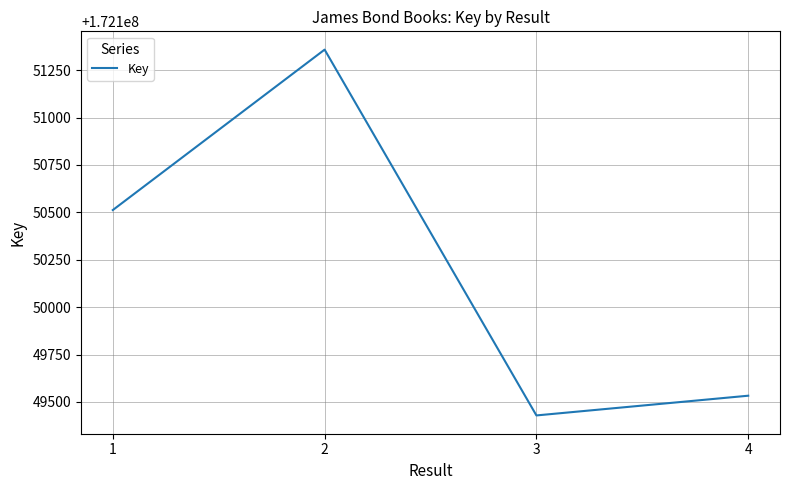

Reading right to left, extract all data points from this chart.

4=172149533	3=172149429	2=172151358	1=172150512